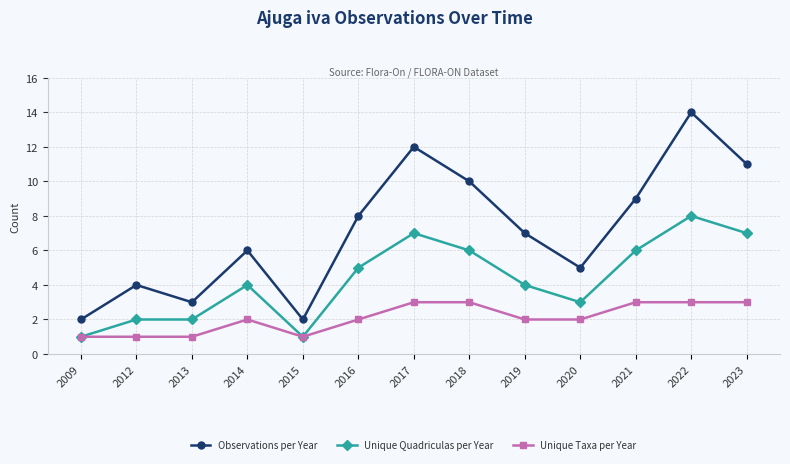

Does the chart have visible grid lines?

Yes